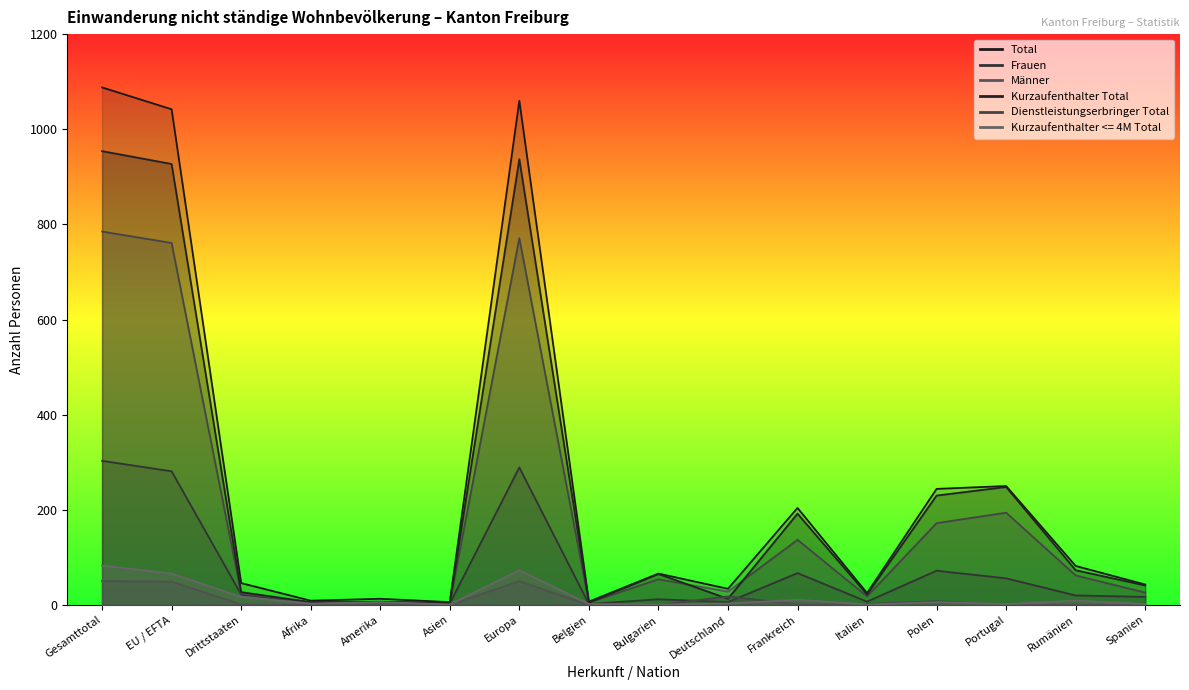

Count the number of categories in the chart.

16